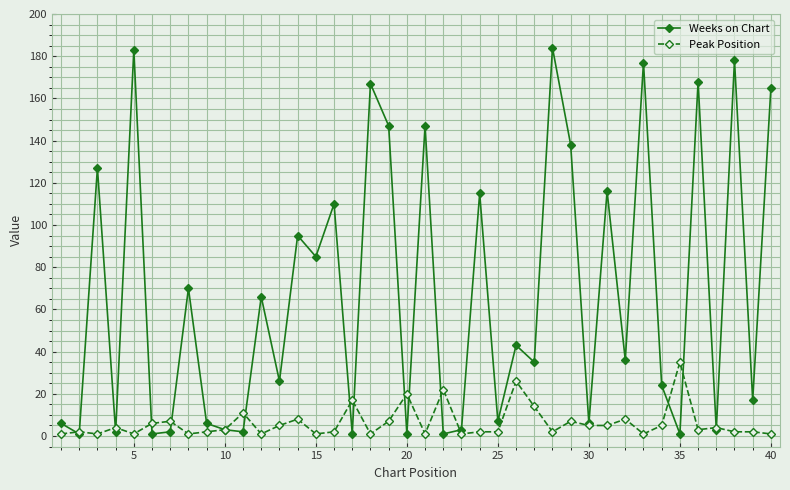

How many lines are shown in the chart?

2